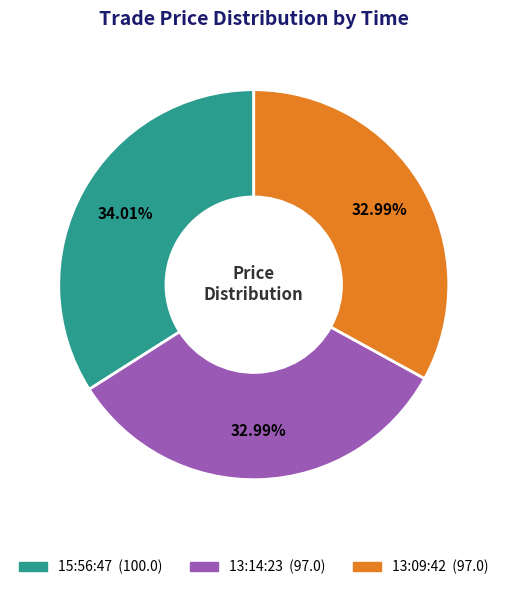

Is 13:09:42 the majority of the pie?

No